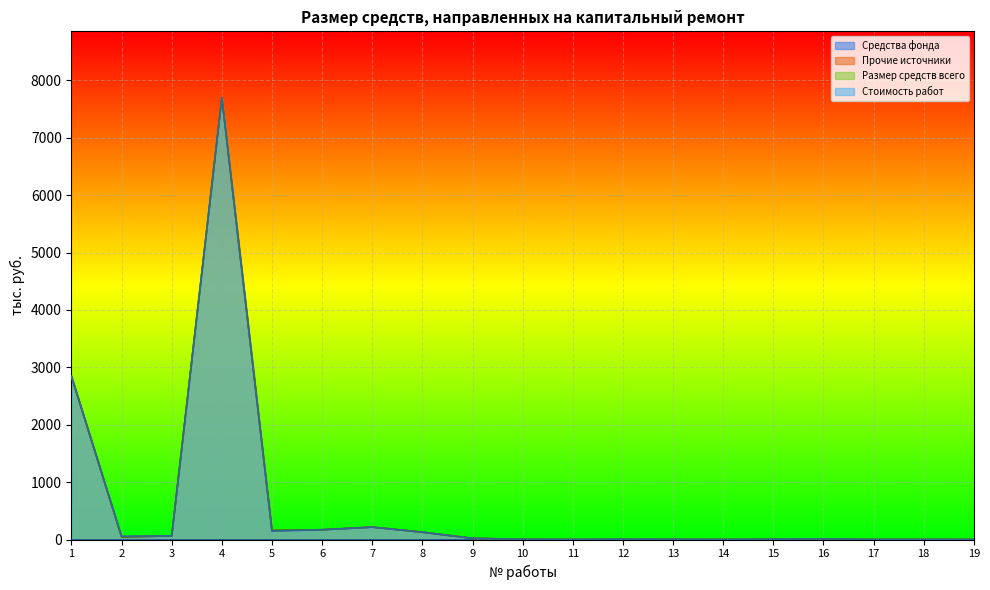

Which has a higher value, 9 or 5?

5